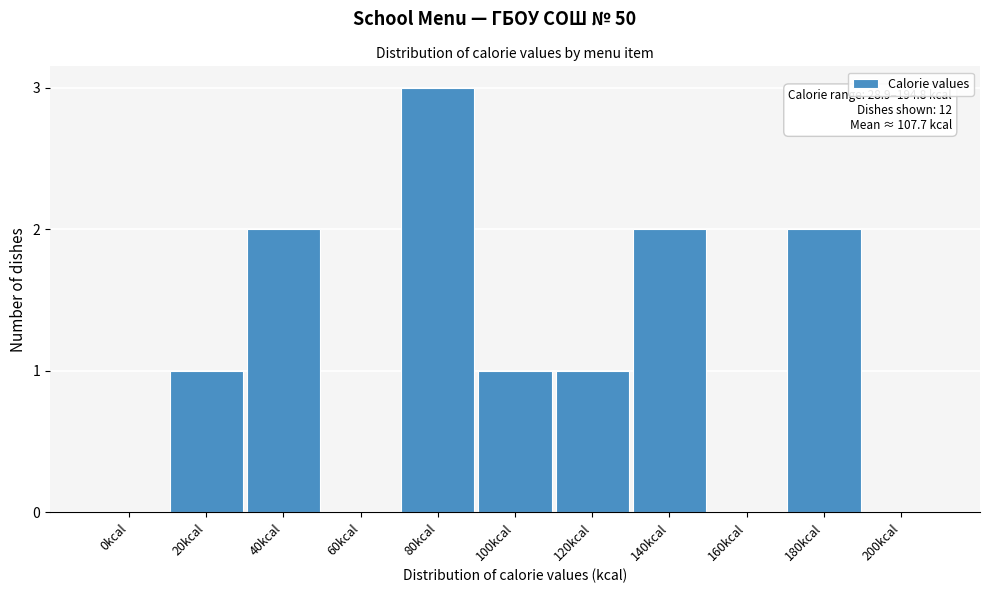

Reading left to right, what are all the values shown in this chart?

0kcal=0	20kcal=1	40kcal=2	60kcal=0	80kcal=3	100kcal=1	120kcal=1	140kcal=2	160kcal=0	180kcal=2	200kcal=0